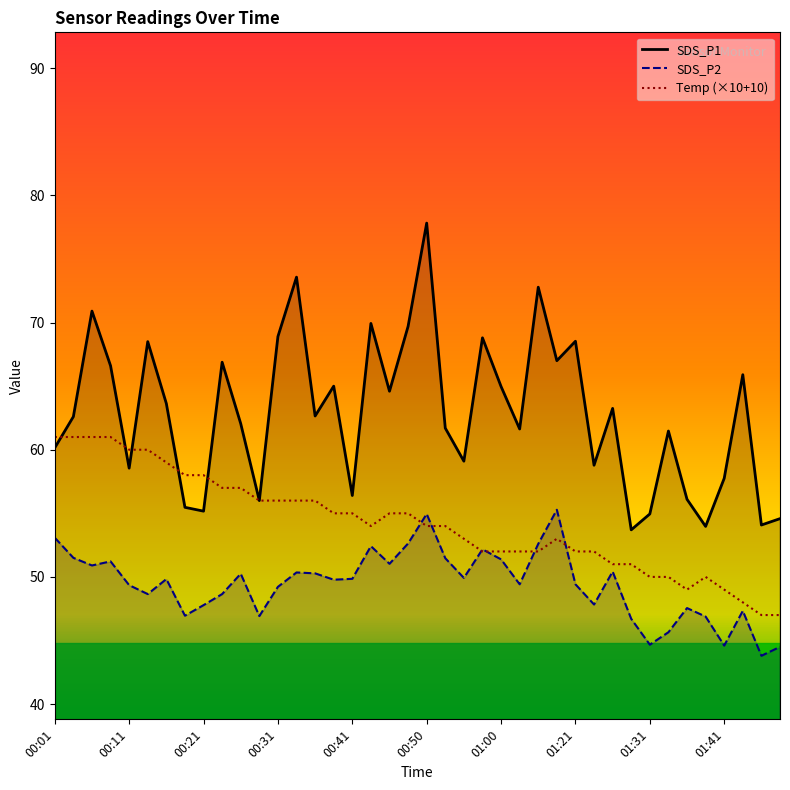

Which series has the largest total across all categories?

SDS_P1